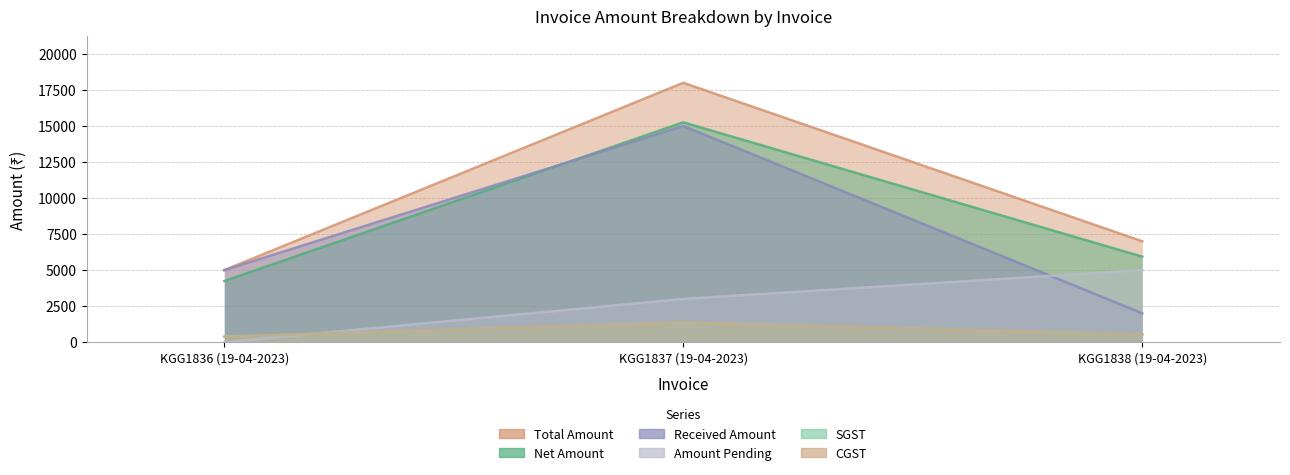

What is the greatest value displayed?

18000.0